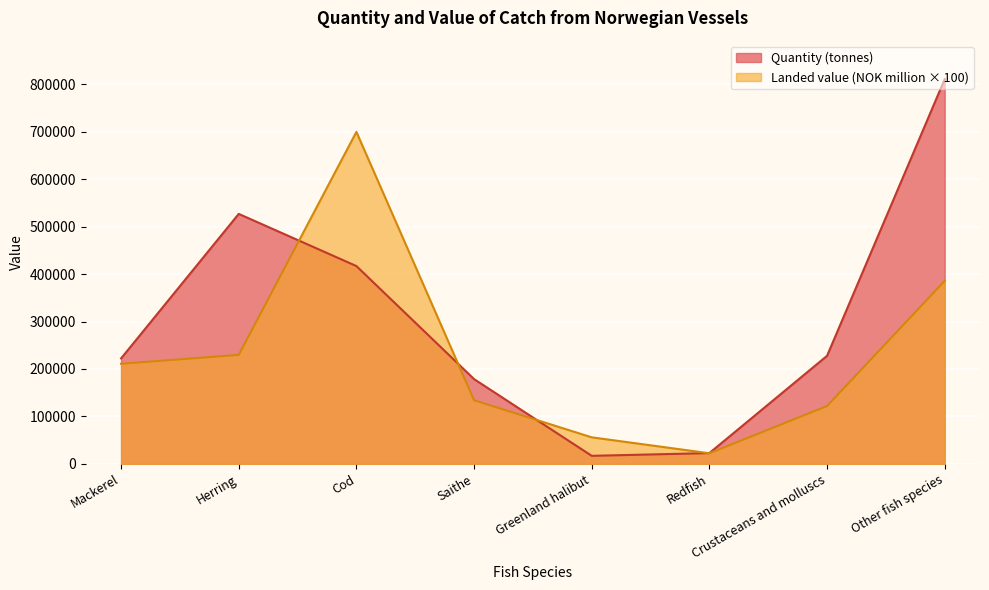

List the labels in order of Landed value (NOK million) value, smallest first.

Redfish, Greenland halibut, Crustaceans and molluscs, Saithe, Mackerel, Herring, Other fish species, Cod